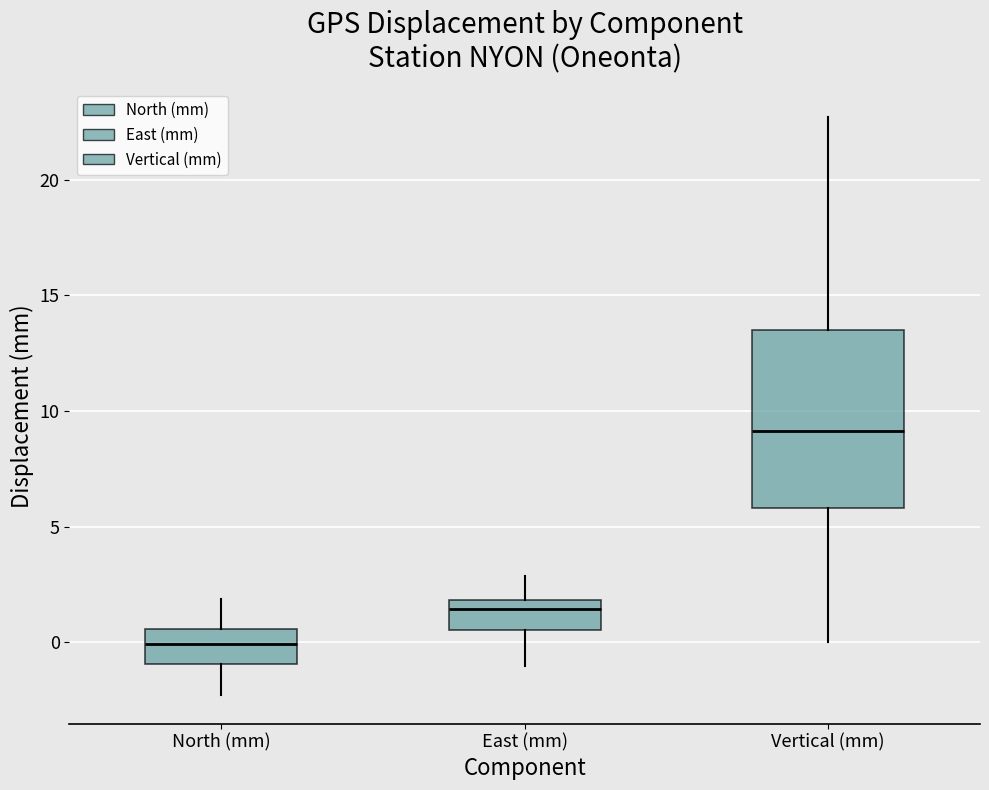

Reading left to right, transcribe this box plot: for each box, give where its median line is, the range the box spans, and where its two whiskers end, as read against the y-axis. The values are not printed on the chart, so give them approximately, as read against the axis.

North (mm): median 0.0, box -1.0 to 0.5, whiskers -2.5 to 2.0
East (mm): median 1.5, box 0.5 to 2.0, whiskers -1.0 to 3.0
Vertical (mm): median 9.0, box 6.0 to 13.5, whiskers 0.0 to 22.5